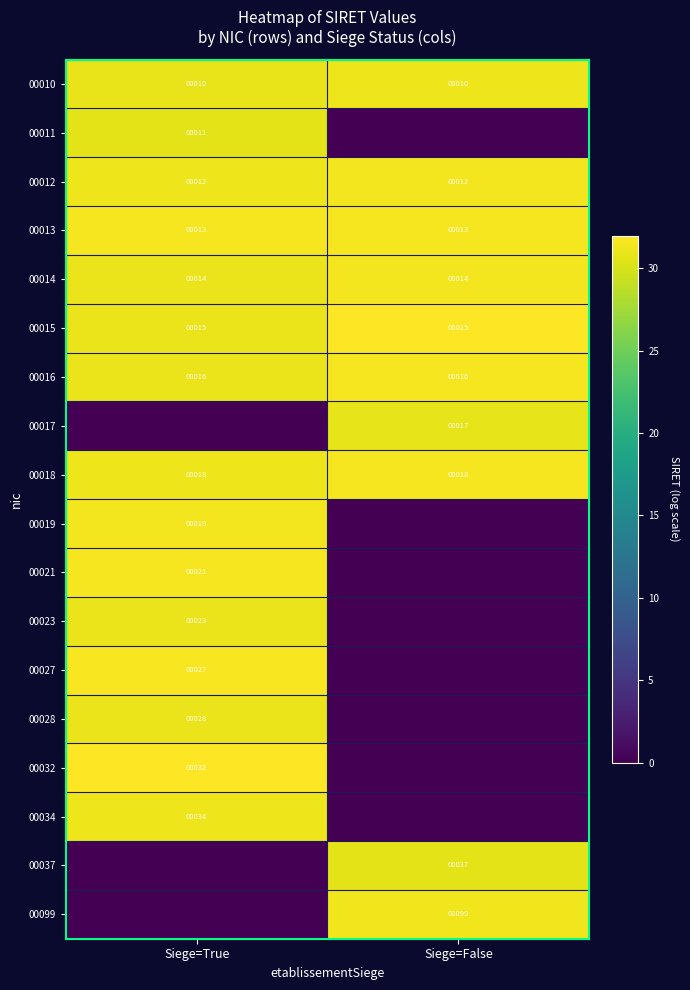

What is the approximate value of 00016 at Siege=False?

16